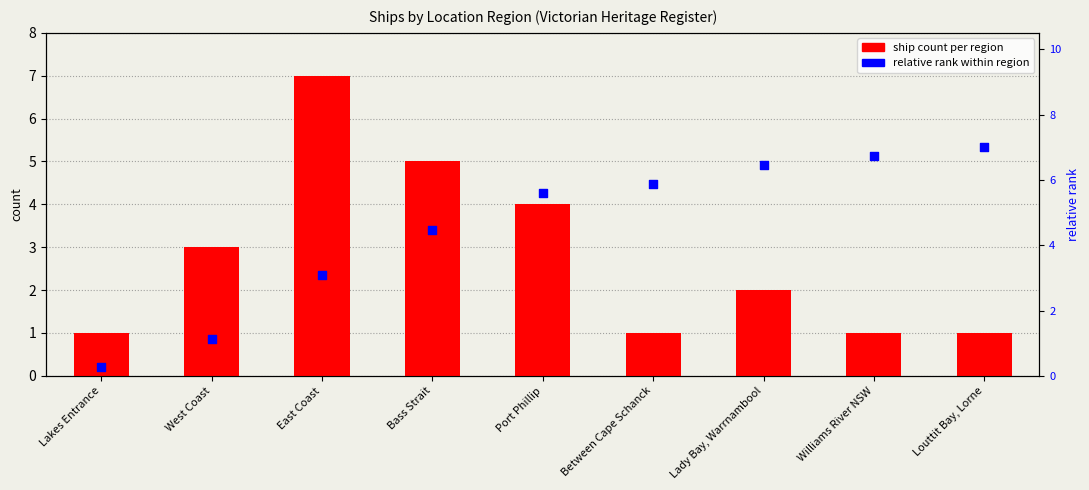

Which series has the widest spread of Y values?

relative rank within region